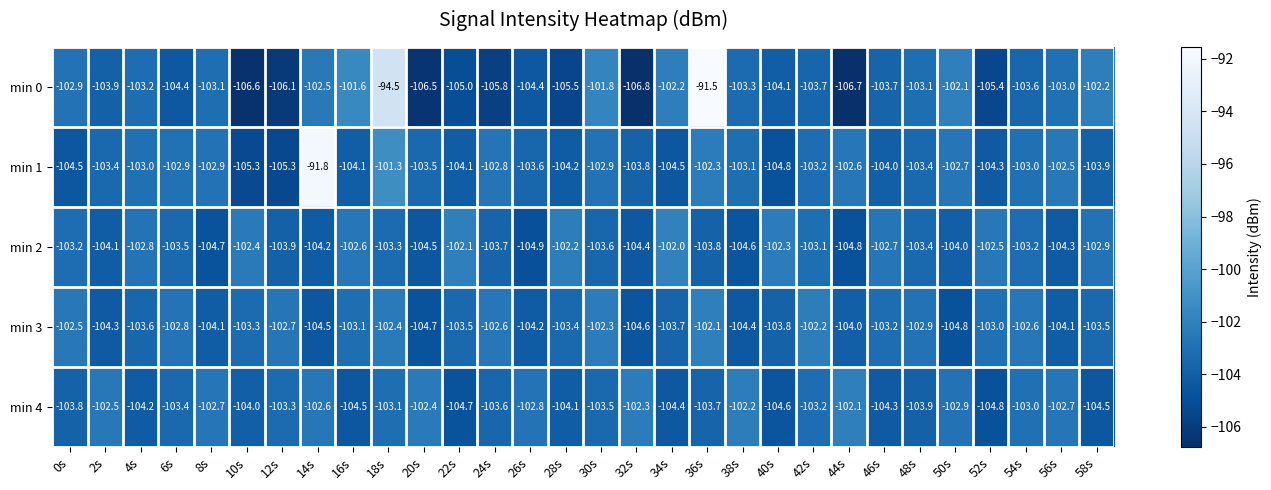

Which series has the largest total across all categories?

min 1